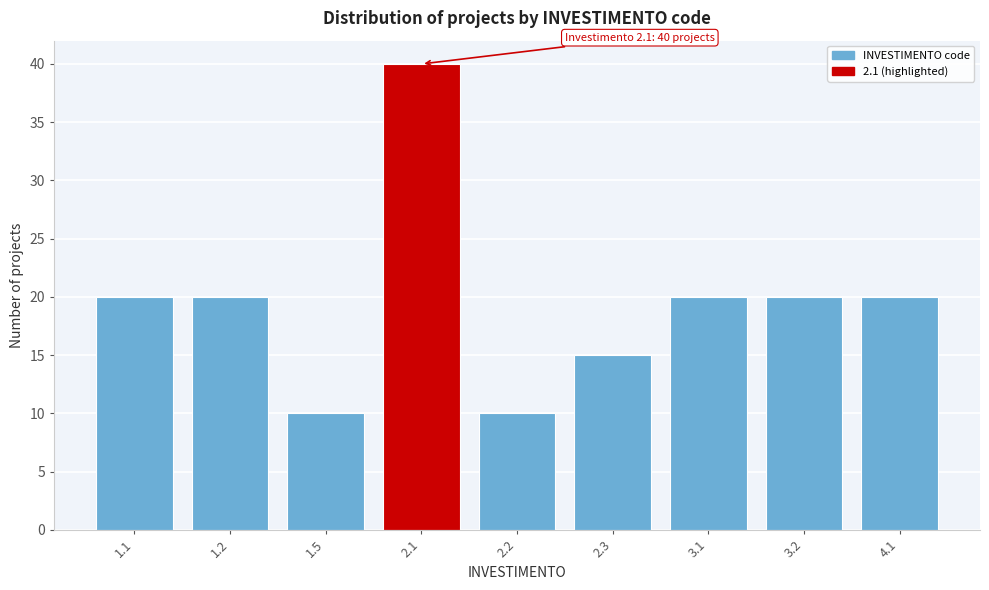

Reading left to right, list all the values displayed in this chart.

1.1=20	1.2=20	1.5=10	2.1=40	2.2=10	2.3=15	3.1=20	3.2=20	4.1=20